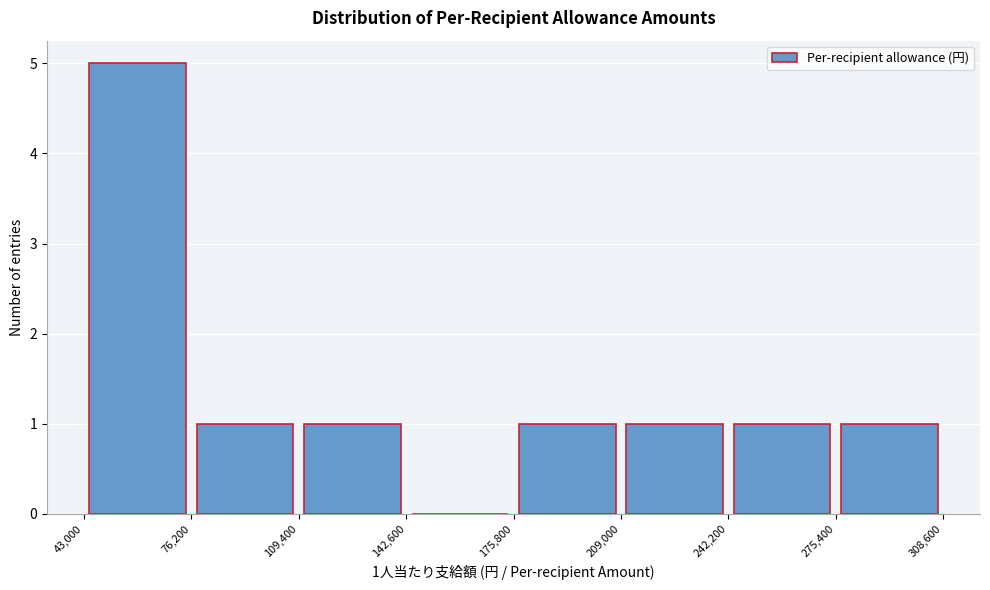

Over which range of the x-axis is the bar tallest?

43,000 to 76,200